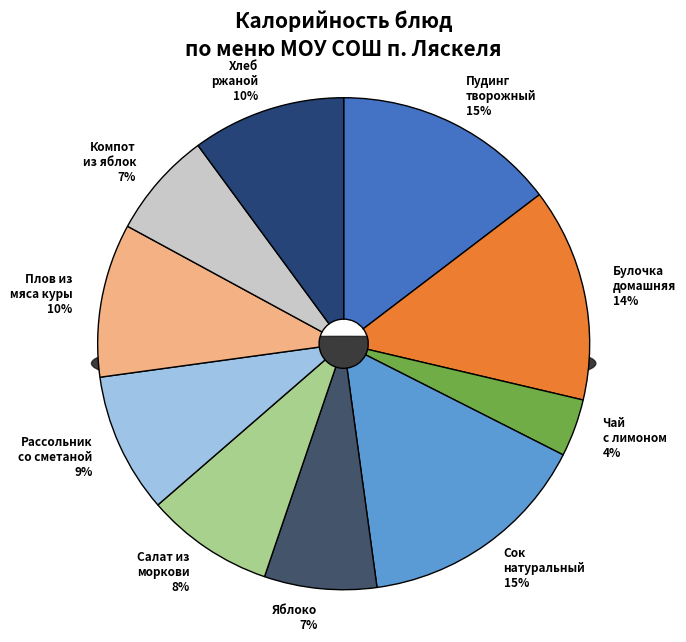

To the nearest percent, what is the average slice percentage?

10%